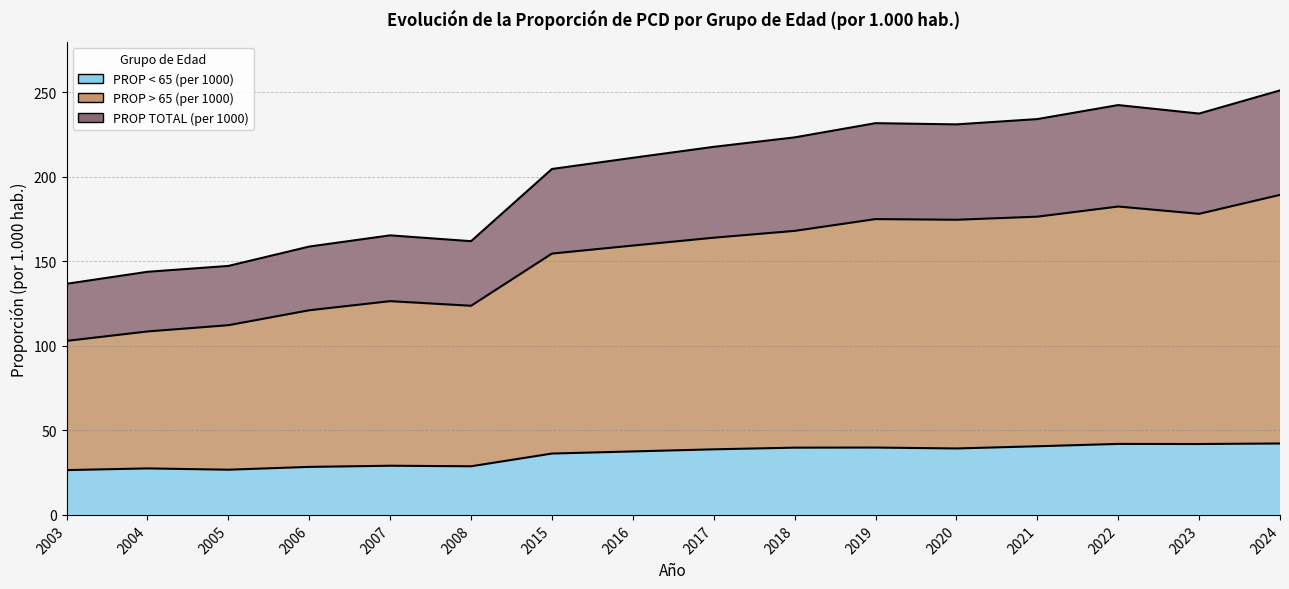

What is the difference between the maximum and second lowest values in the PROP TOTAL (per 1000) series?

107.3